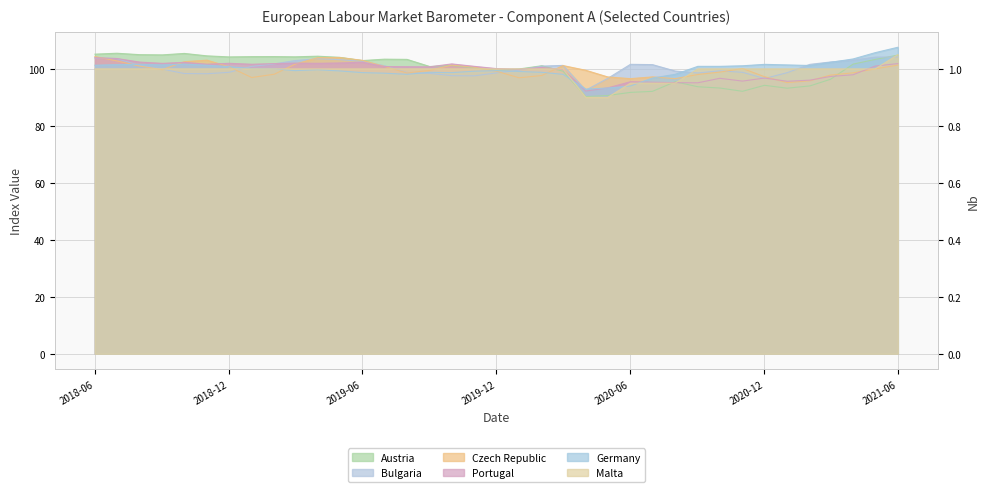

True or false: Germany and Bulgaria cross at least once.

True